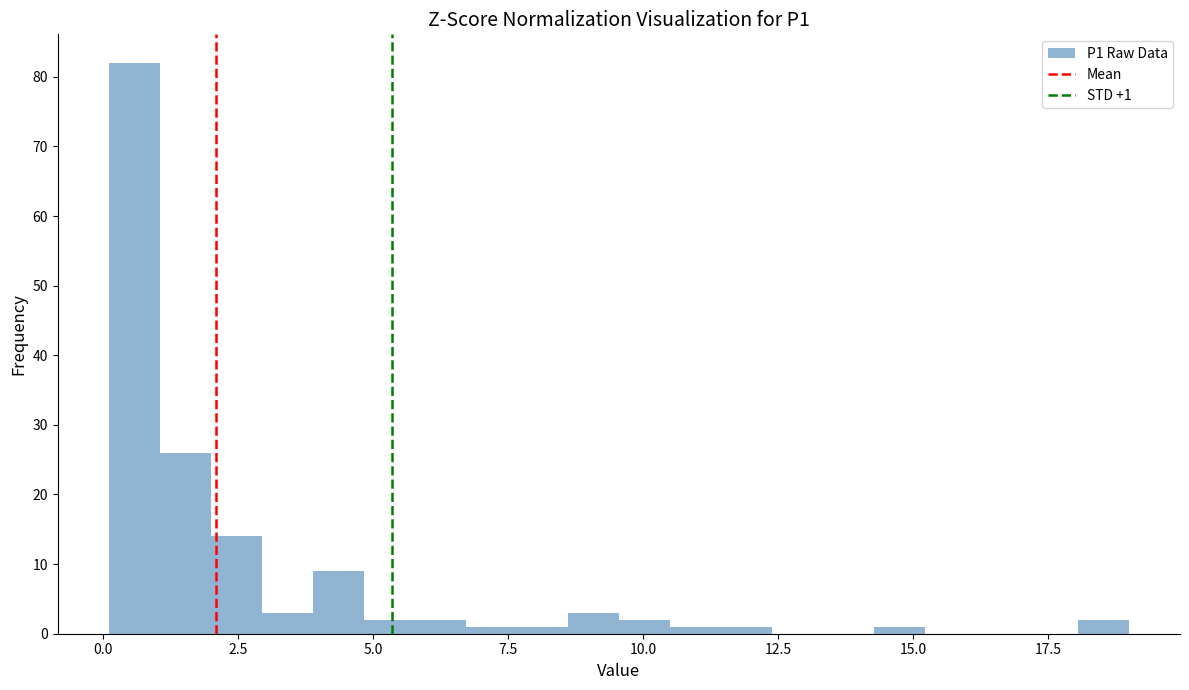

Read against the x-axis, roughly where is the centre of the tallest bar?

0.5